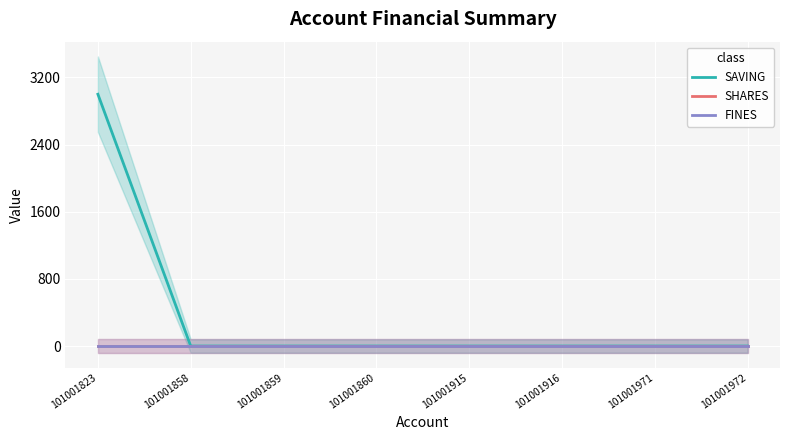

Is it true that SAVING equals -1850 at 101001971?

False